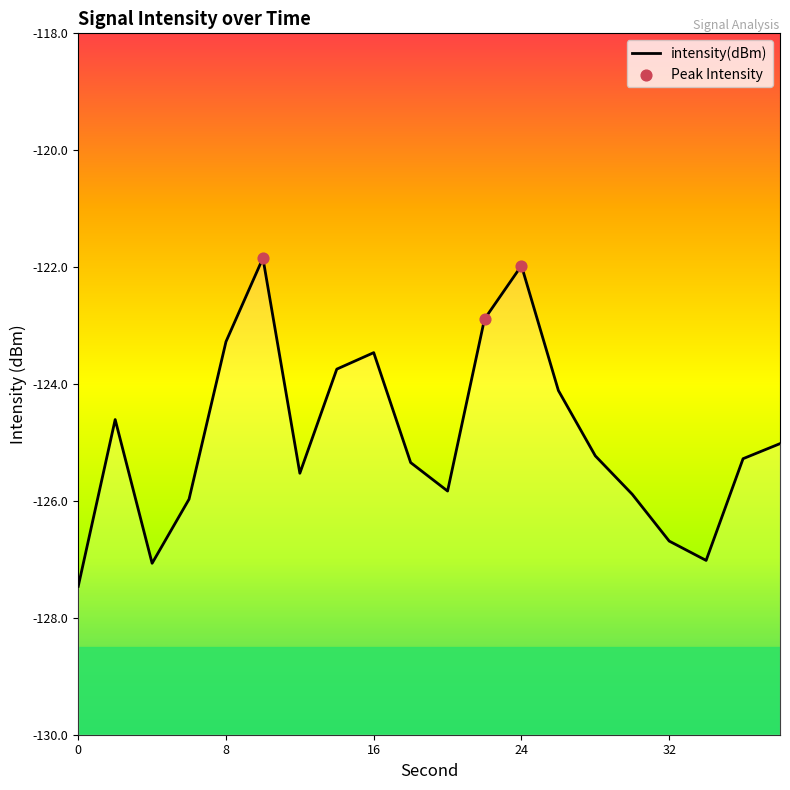

Which has a higher value, 34 or 10?

10